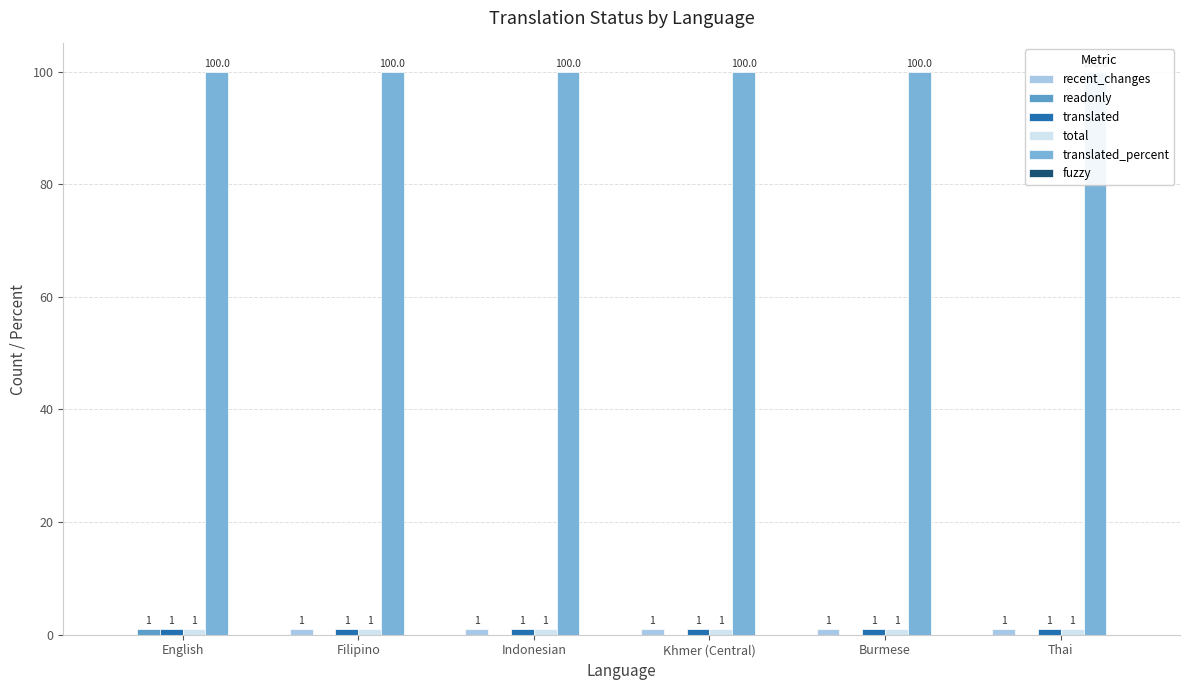

Read the translated_percent value at Filipino.

100